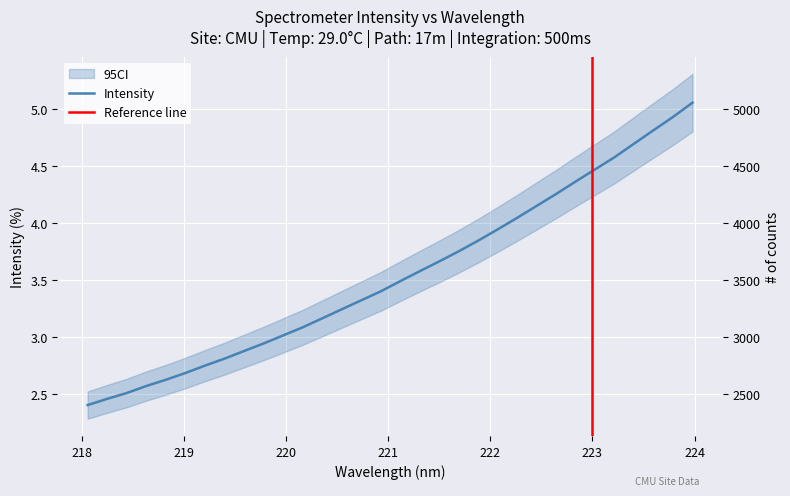

Reading left to right, transcribe all the data shown in this chart.

218.0596=2399.5	218.2508=2454.2	218.442=2505.5	218.6332=2567.0	218.8244=2621.8	219.0156=2681.1	219.2067=2745.9	219.3979=2807.1	219.589=2873.9	219.7801=2940.4	219.9712=3011.1	220.1623=3082.1	220.3533=3160.8	220.5444=3240.4	220.7354=3319.3	220.9264=3398.2	221.1174=3487.6	221.3083=3575.6	221.4993=3661.4	221.6902=3750.5	221.8812=3844.3	222.0721=3943.2	222.263=4044.8	222.4538=4149.9	222.6447=4254.6	222.8355=4364.1	223.0264=4471.0	223.2172=4578.3	223.408=4697.2	223.5987=4815.3	223.7895=4932.1	223.9802=5057.5